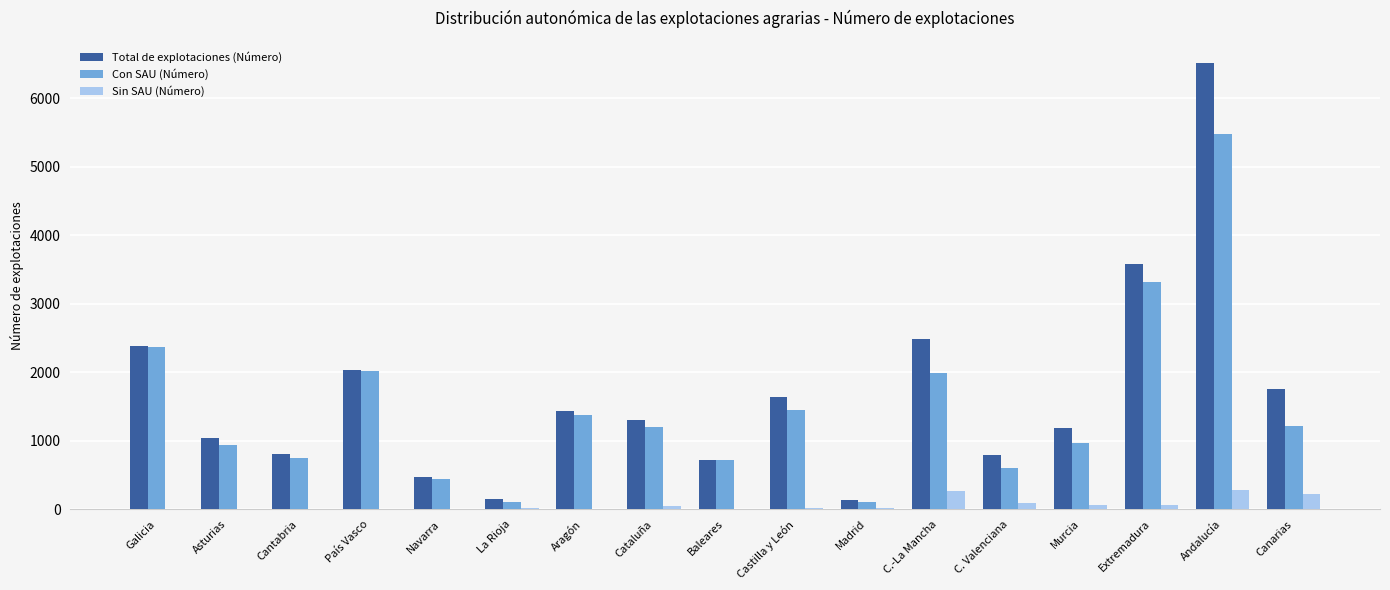

What is the highest value of the Sin SAU (Número) series?

281